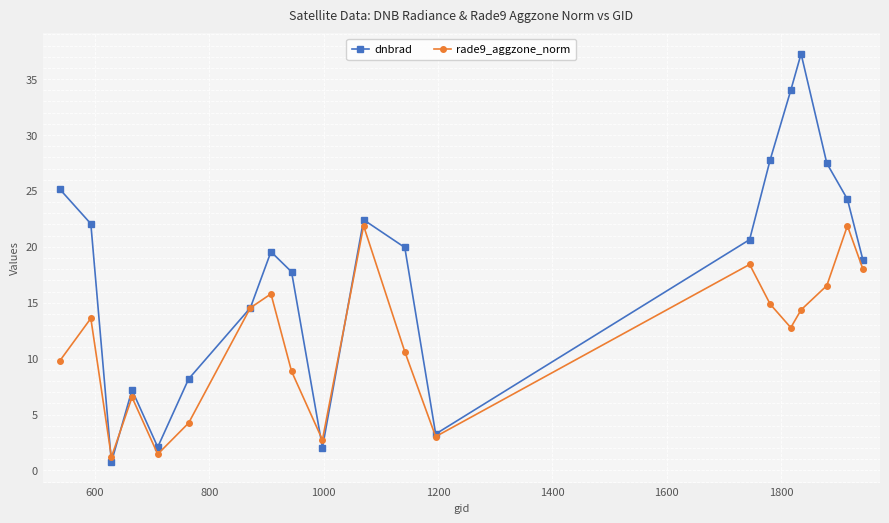

What is the greatest value displayed?

37.3